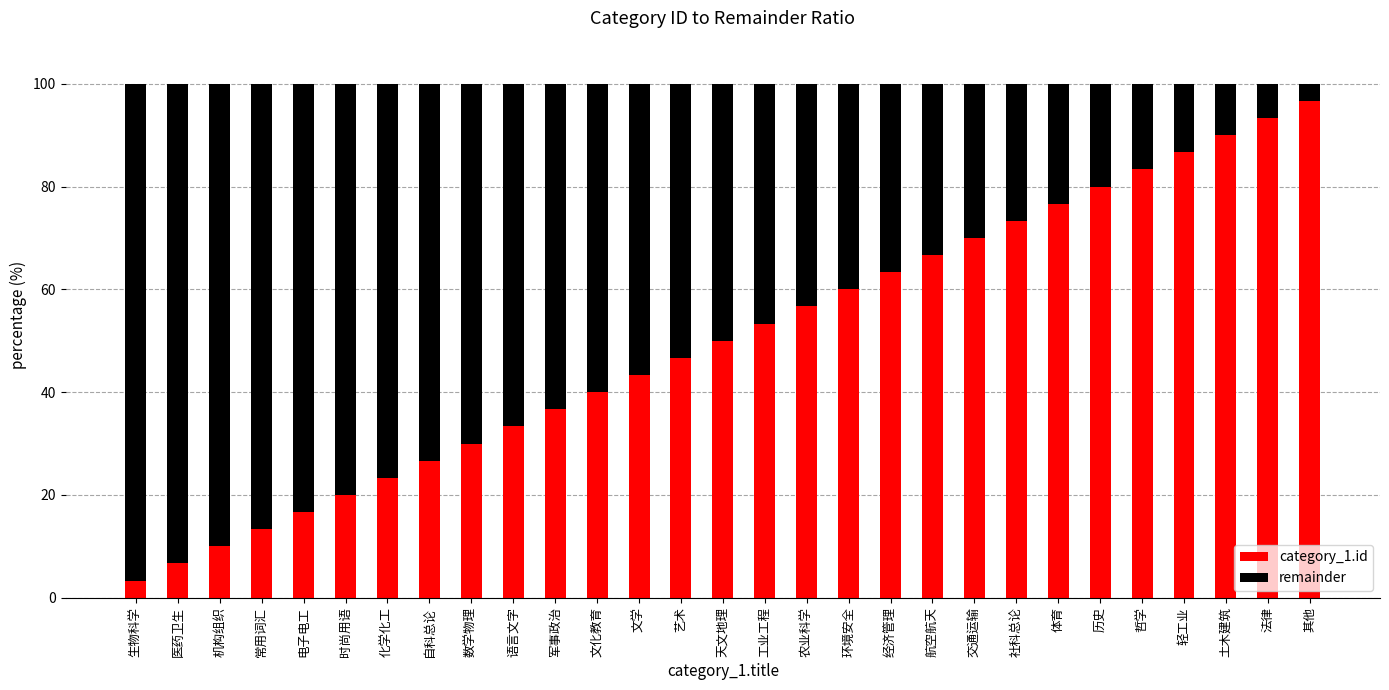

Are the bars horizontal?

No